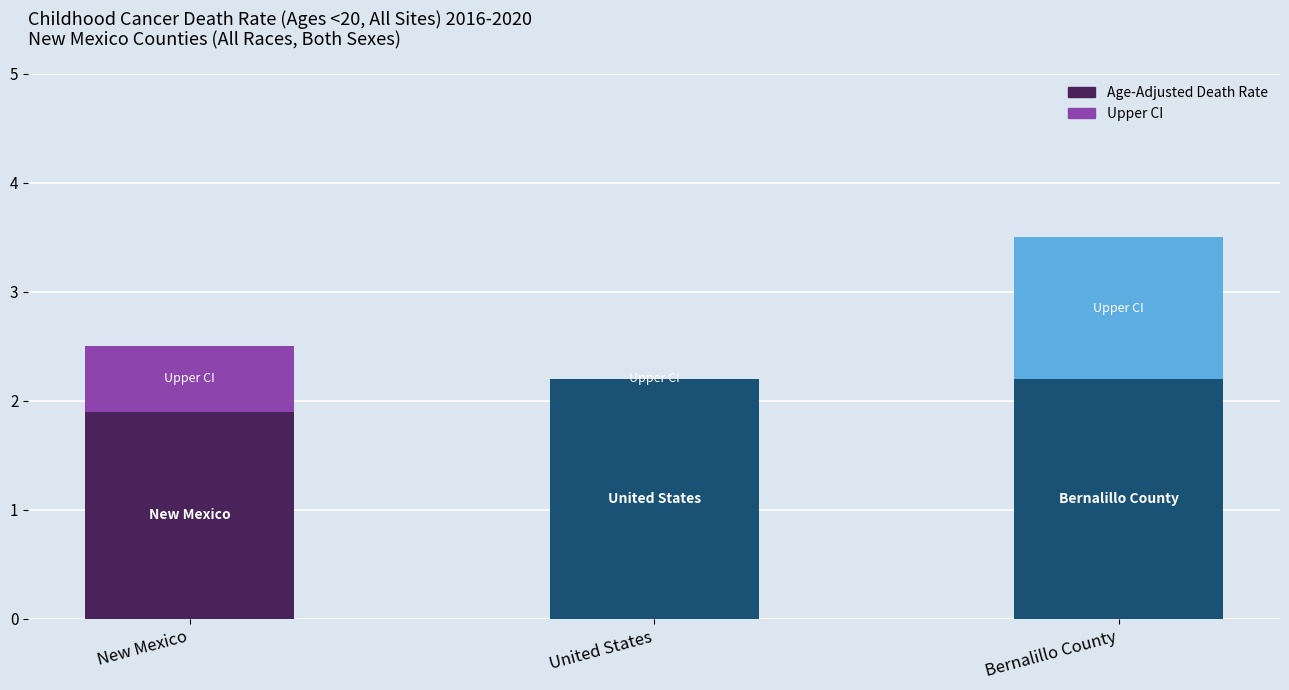

At which label does Age-Adjusted Death Rate first exceed 2?

United States